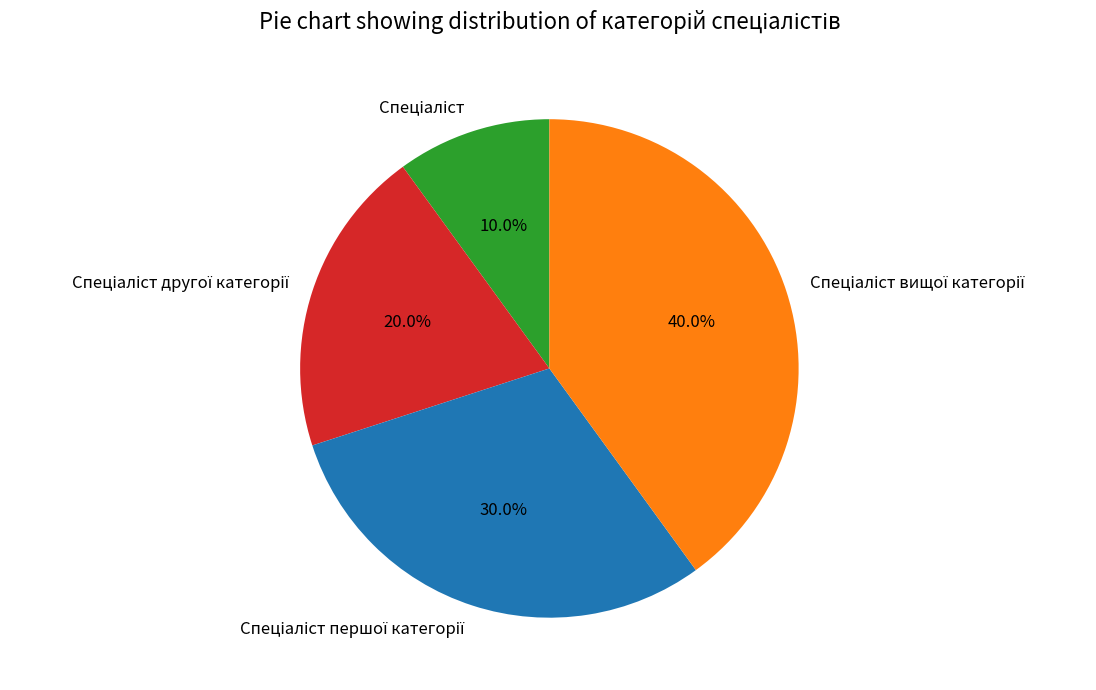

Does any single category account for the majority?

No